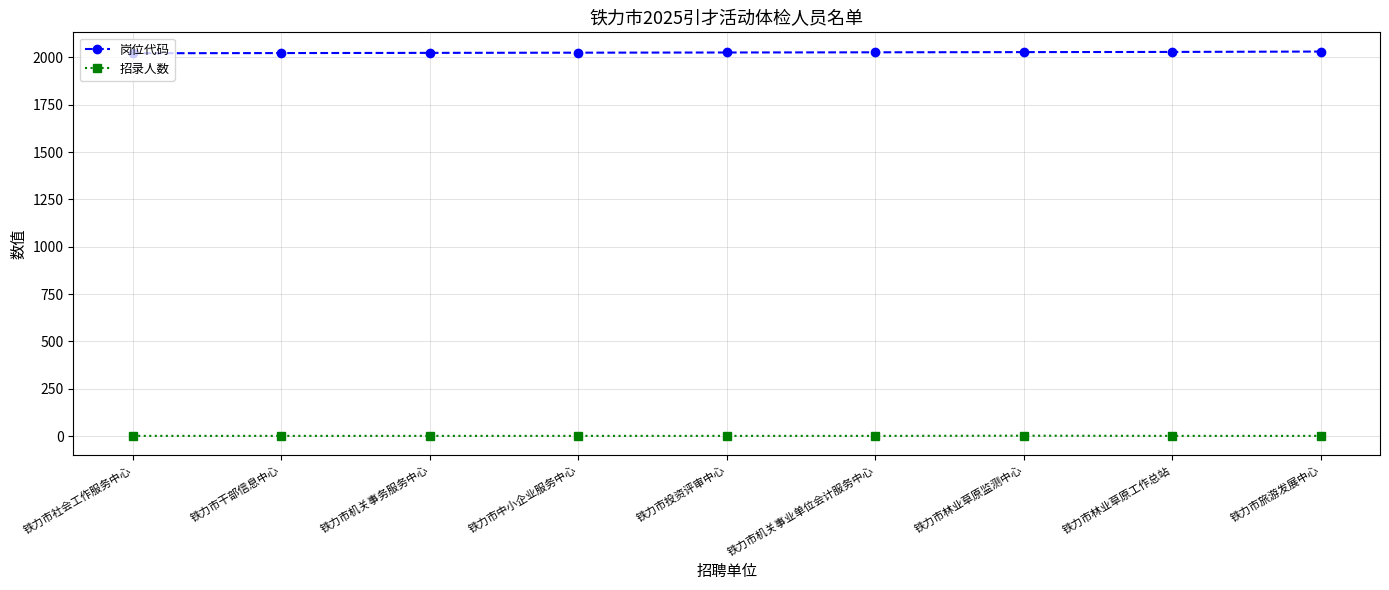

What is the sum of all 招录人数 values?

10